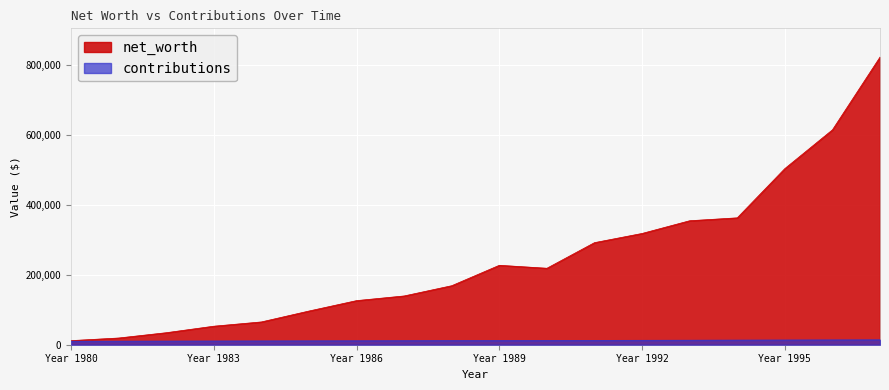

What is the average value of the contributions series?

11895.7